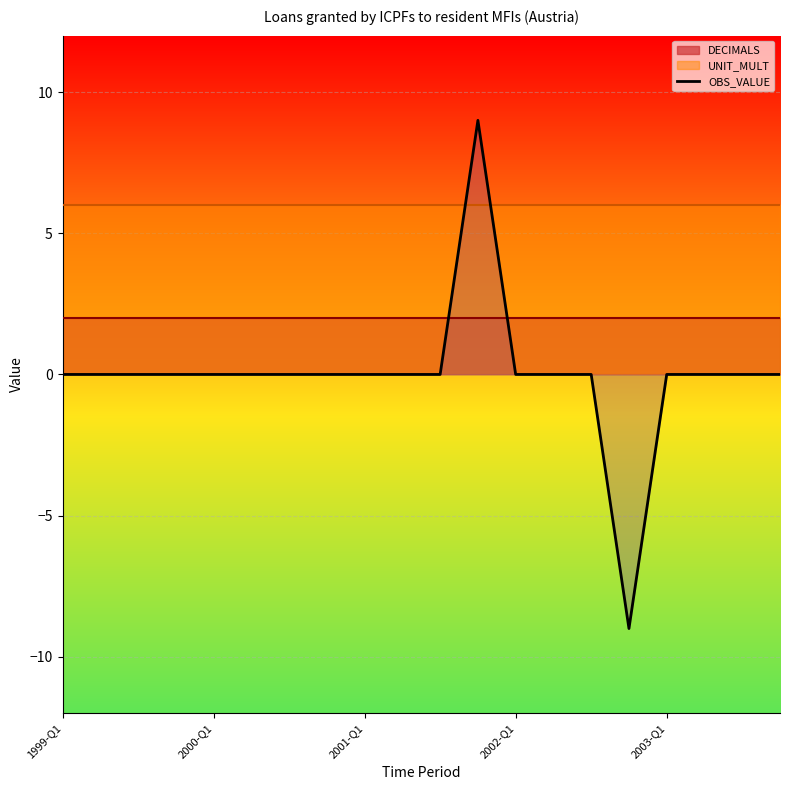

The value at 7 is 0. True or false?

True